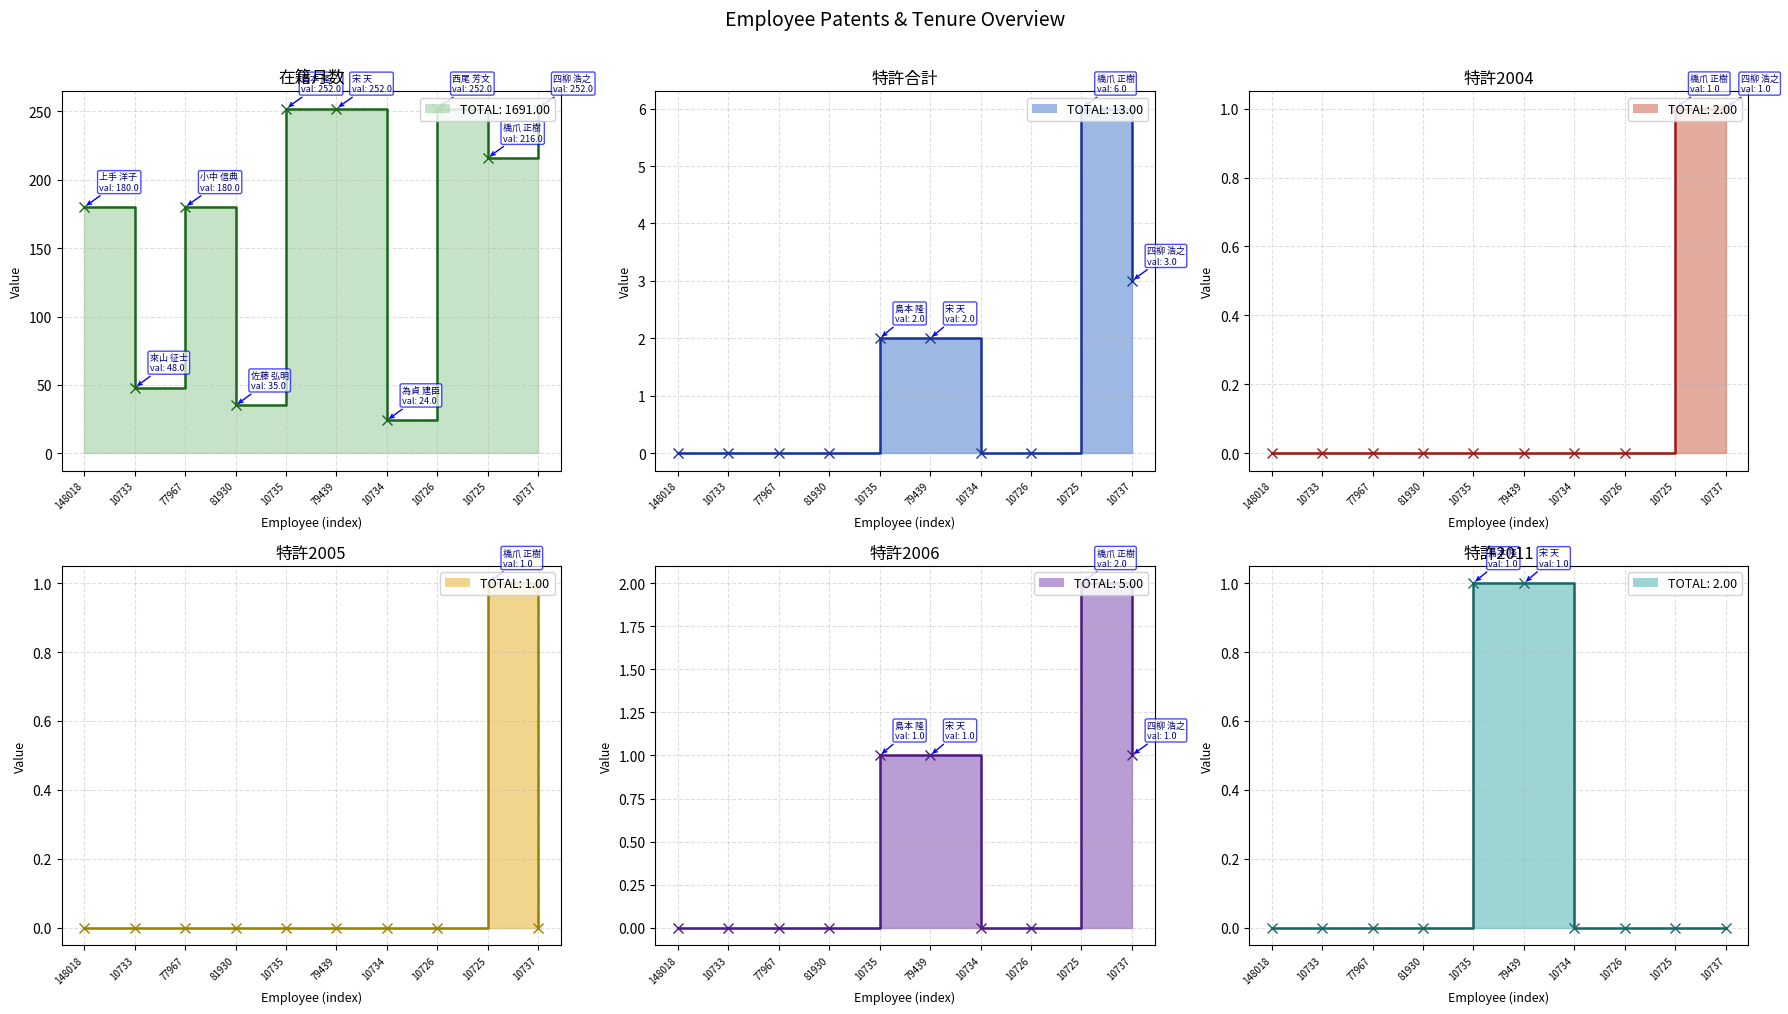

Reading right to left, extract all data points from this chart.

在籍月数: 252	216	252	24	252	252	35	180	48	180
特許合計: 3	6	0	0	2	2	0	0	0	0
特許2004: 1	1	0	0	0	0	0	0	0	0
特許2005: 0	1	0	0	0	0	0	0	0	0
特許2006: 1	2	0	0	1	1	0	0	0	0
特許2011: 0	0	0	0	1	1	0	0	0	0